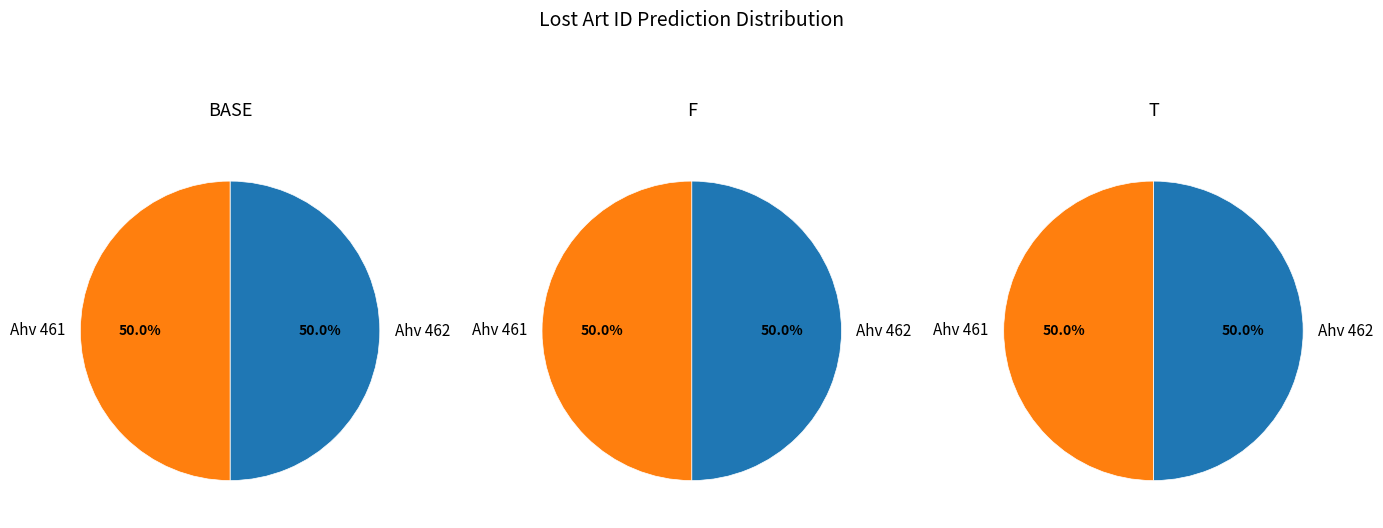

Rank the categories by value from highest to lowest.

Ahv 462, Ahv 461